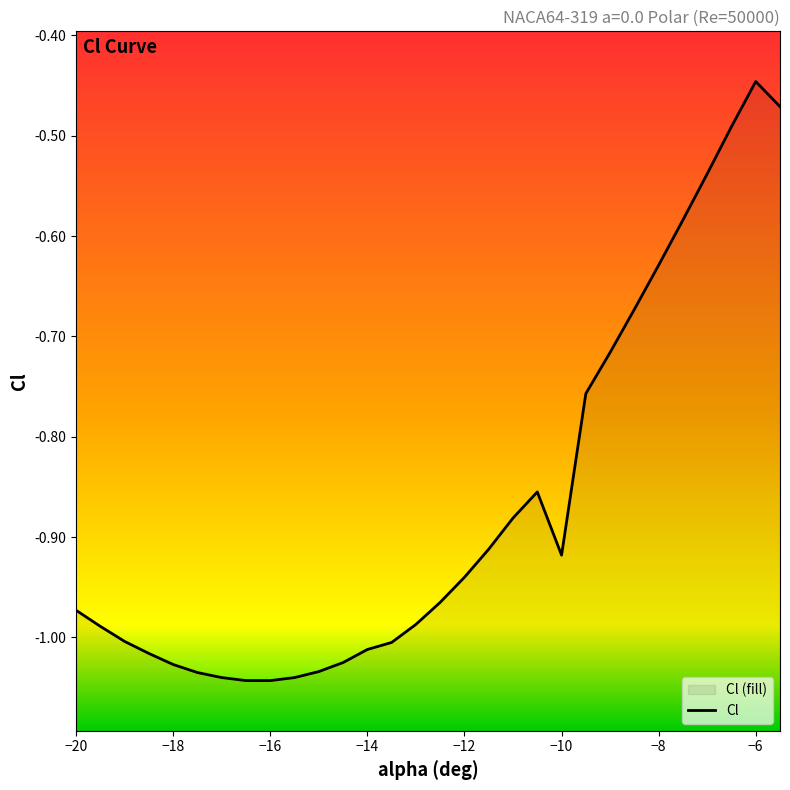

List the labels in order of value, smallest first.

-16.5, -16, -17, -15.5, -17.5, -15, -18, -14.5, -18.5, -14, -13.5, -19, -19.5, -13, -20, -12.5, -12, -10, -11.5, -11, -10.5, -9.5, -9, -8.5, -8, -7.5, -7, -6.5, -5.5, -6